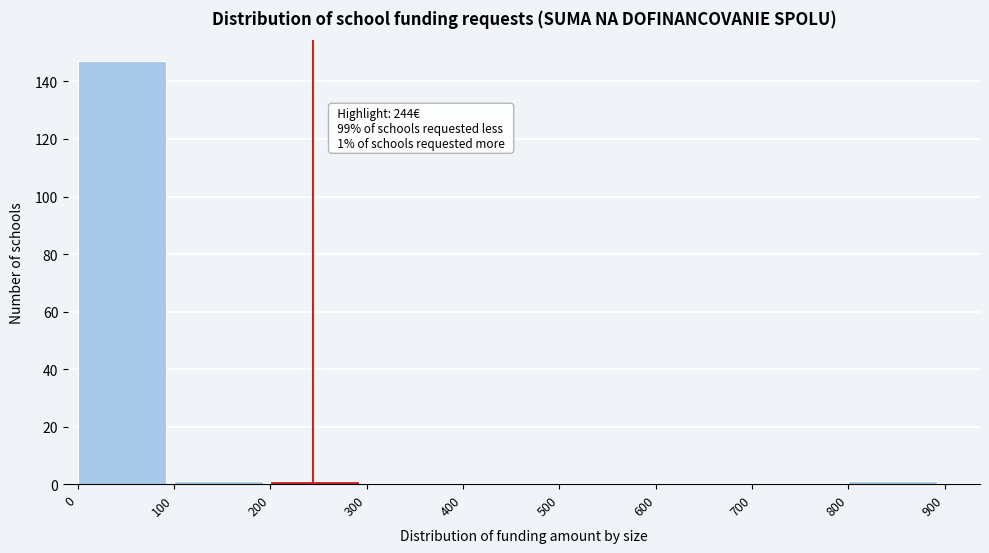

Which range on the x-axis has the tallest bar?

0 to 100